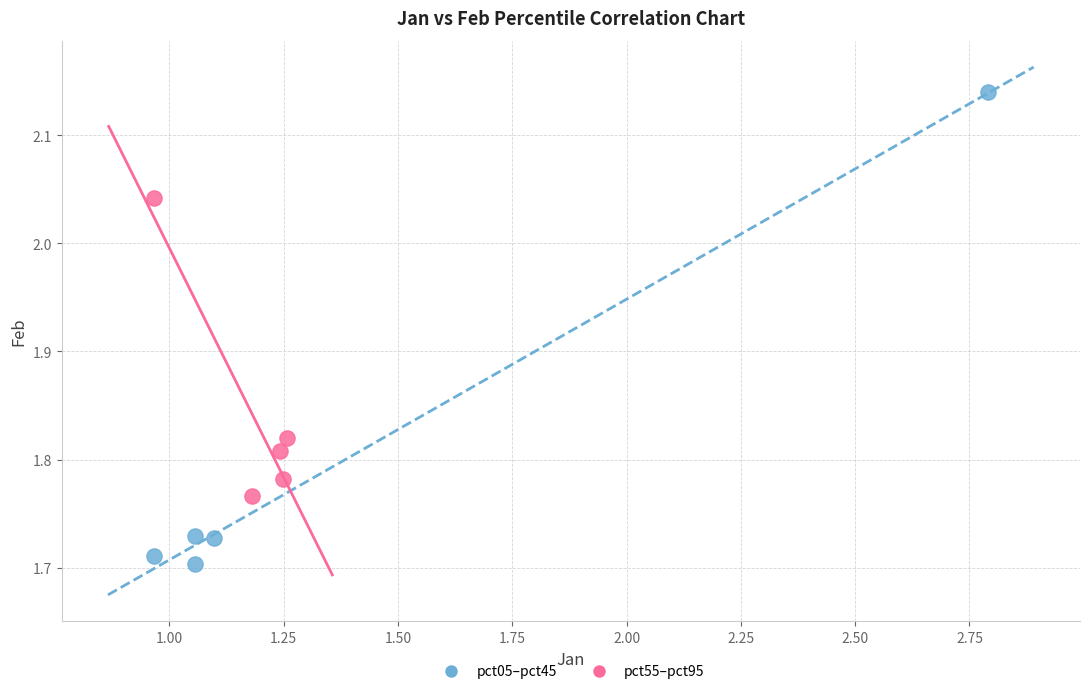

Which series contains the lowest Y value?

pct05–pct45